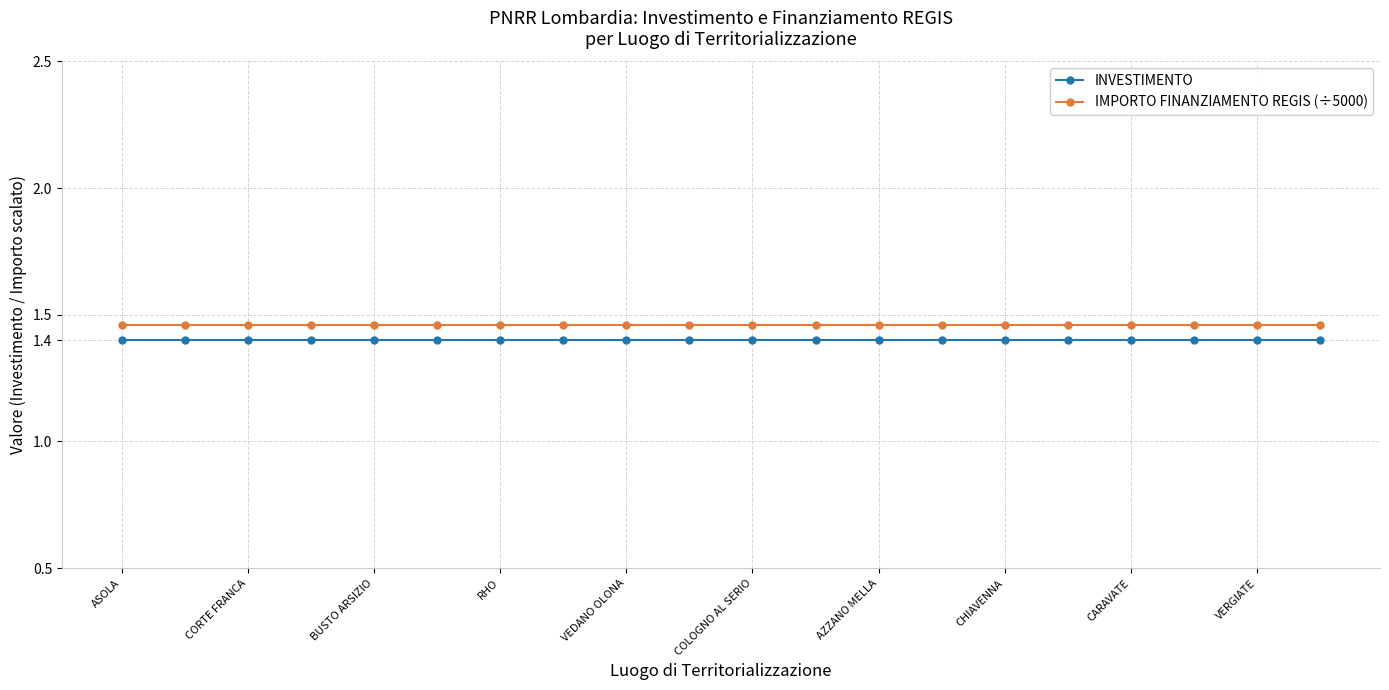

What is the minimum value shown in the chart?

1.4